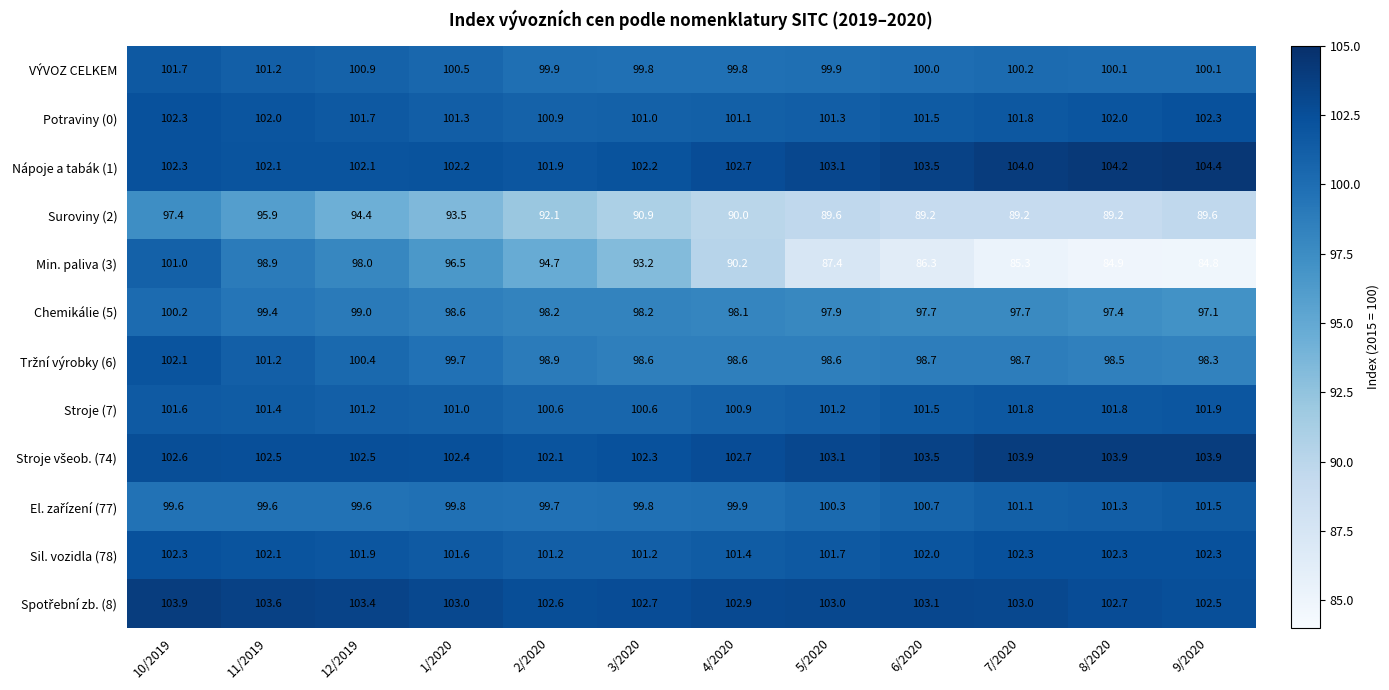

Is it true that Suroviny (2) equals 89.6 at 9/2020?

True